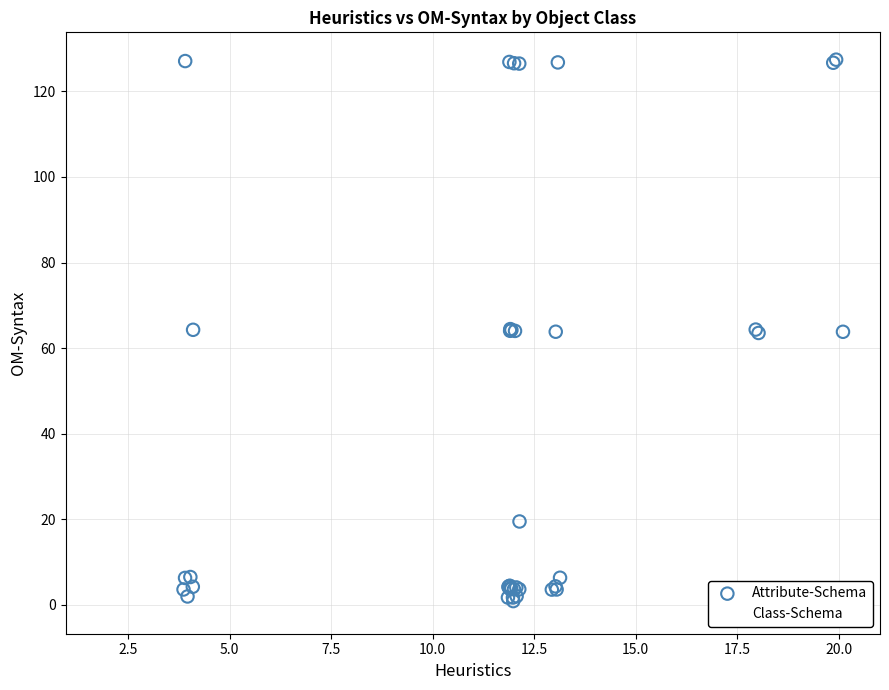

Which series has the widest spread of Y values?

Attribute-Schema